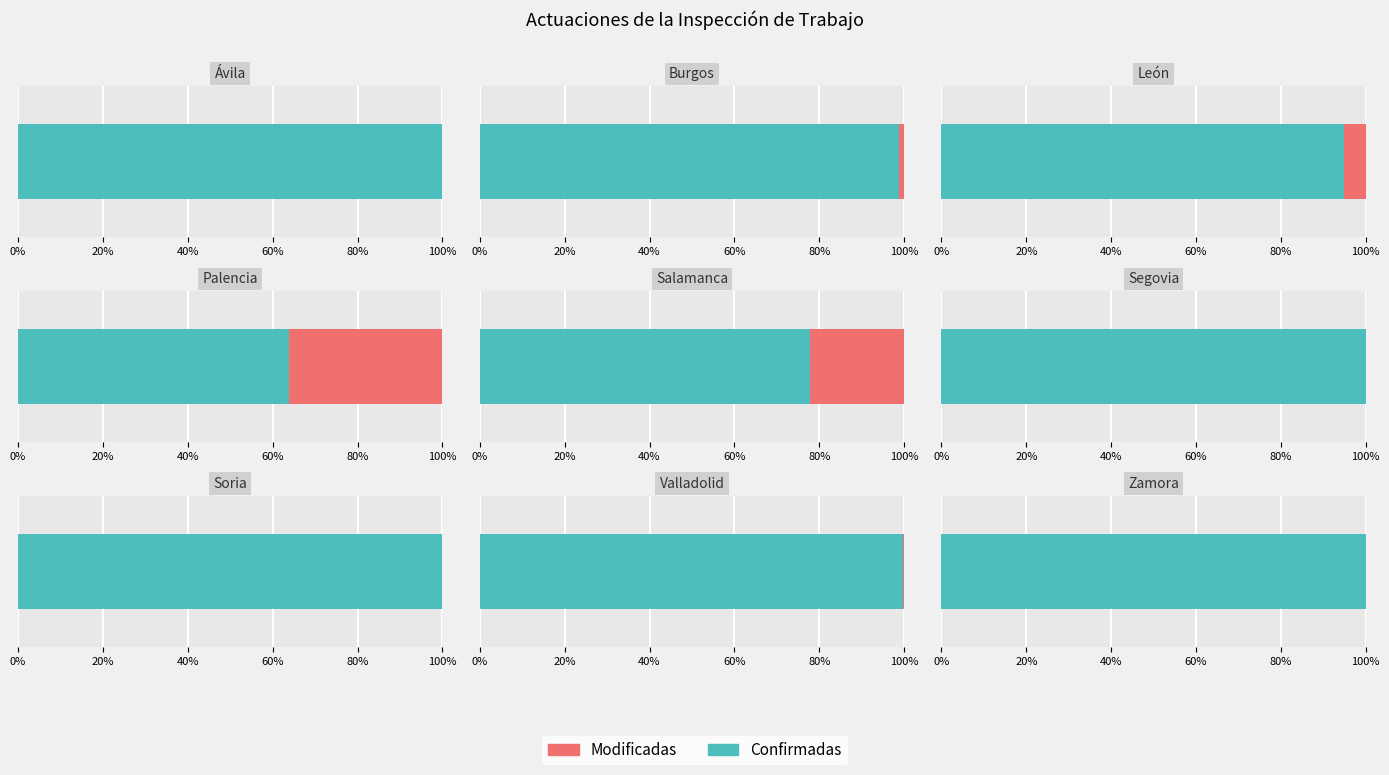

Does the chart contain any negative values?

No